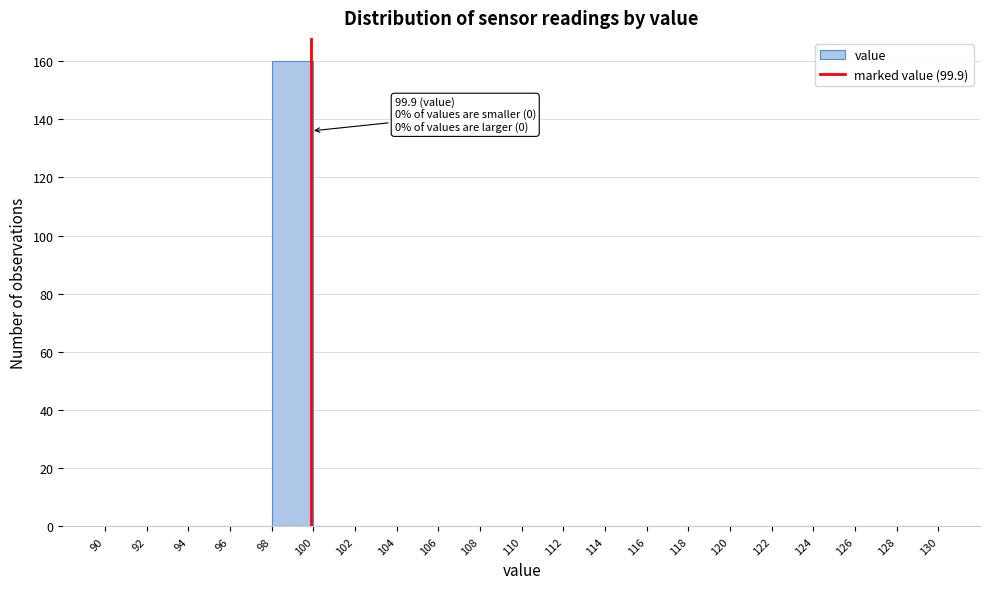

Which range on the x-axis has the tallest bar?

98 to 100